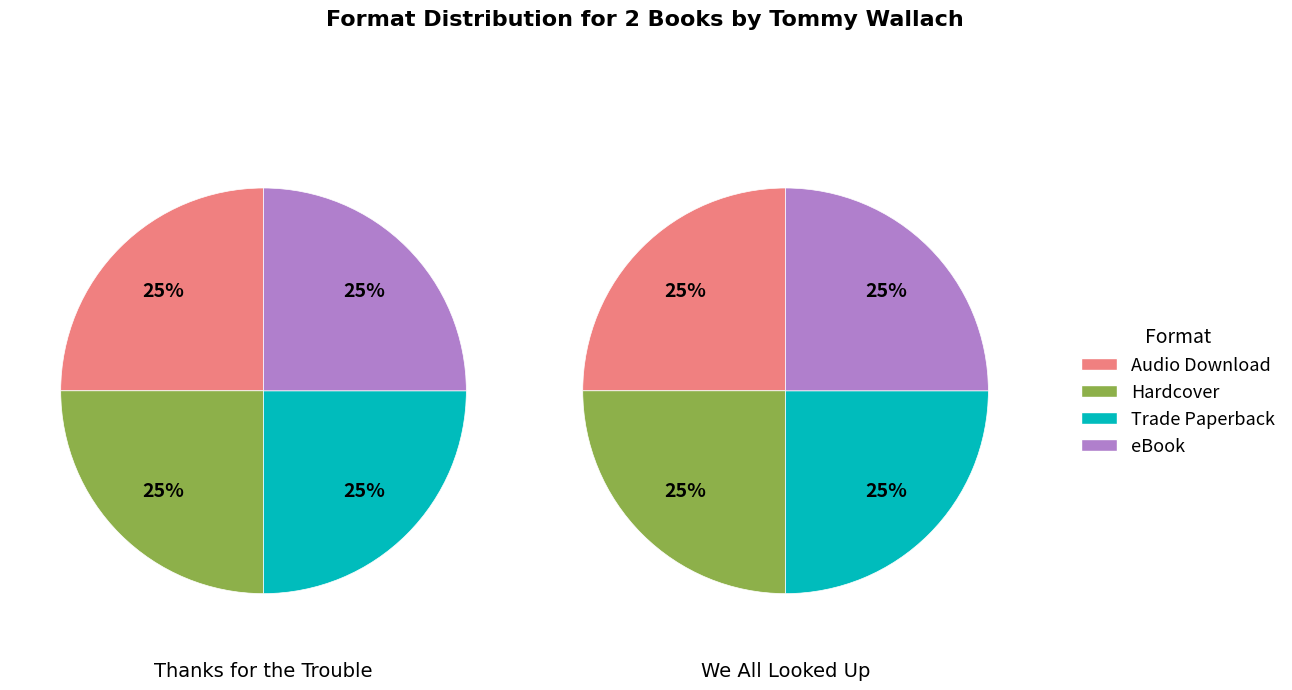

Combined, what portion of the pie is Trade Paperback and Audio Download?

50.0%